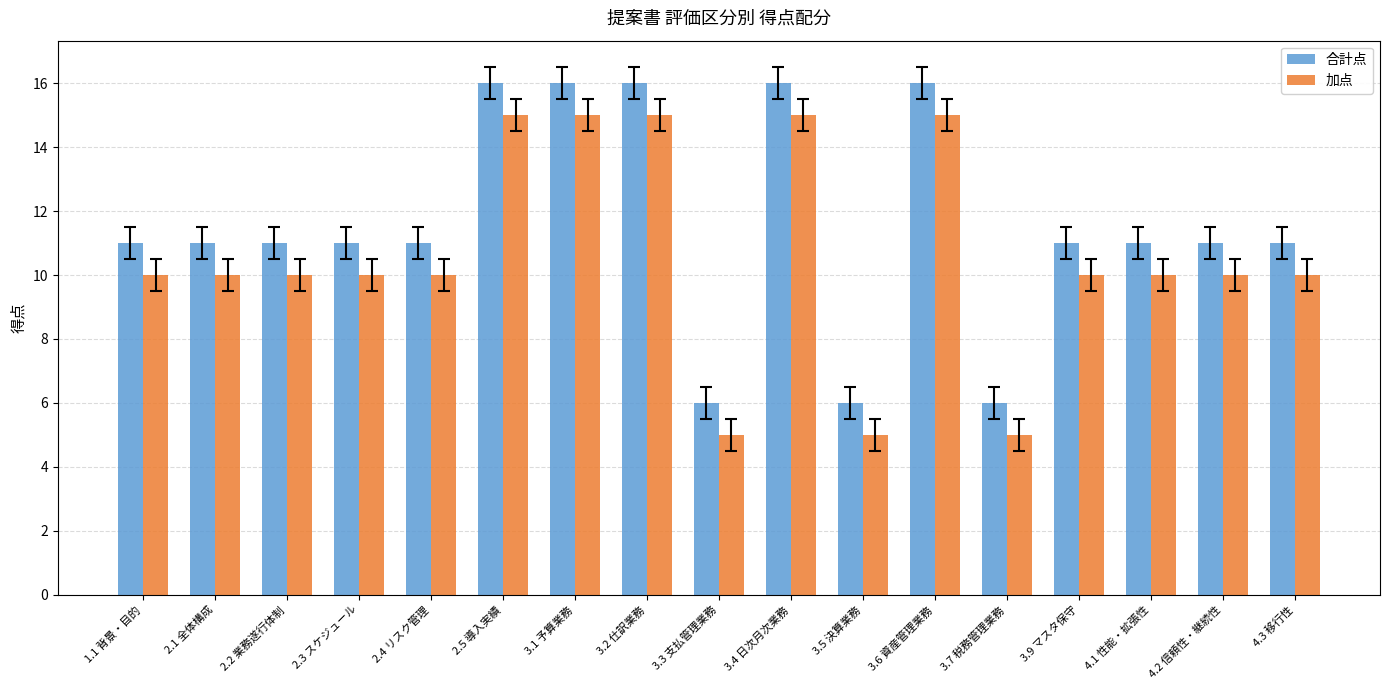

What is the smallest value displayed?

5